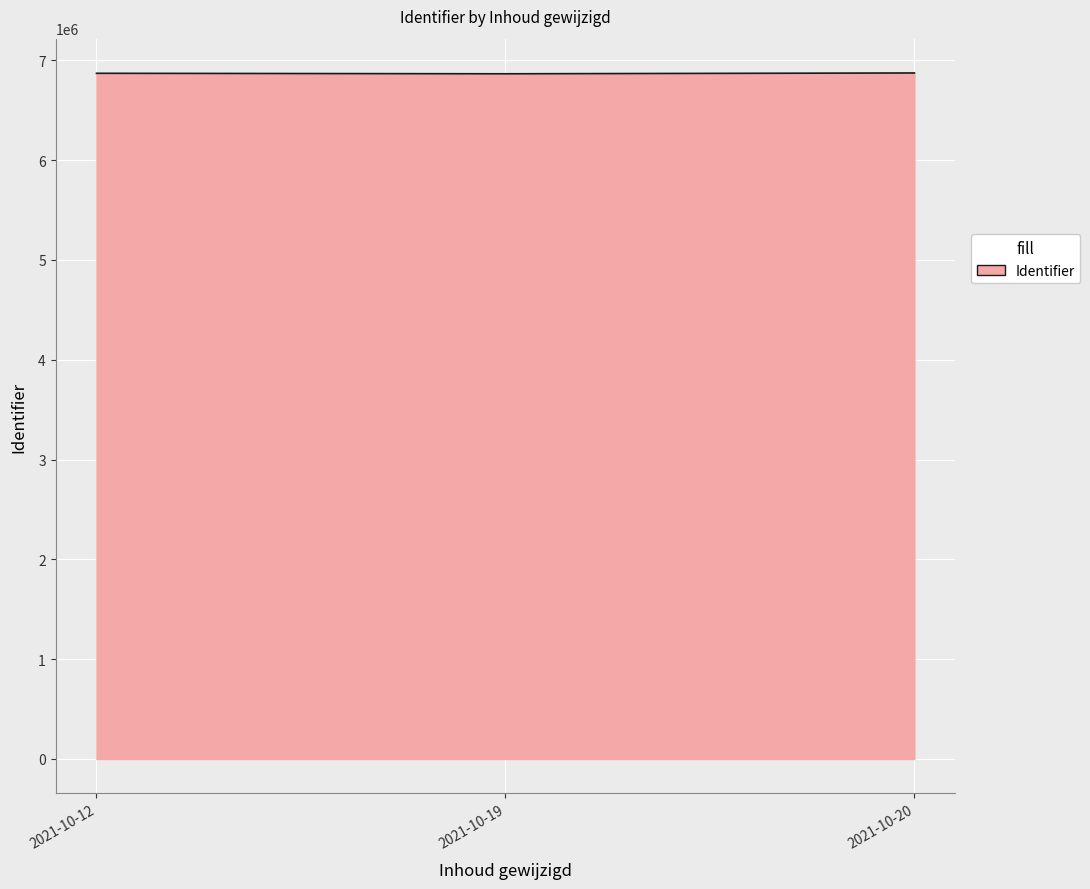

The value at 2021-10-20 is 12043421. True or false?

False